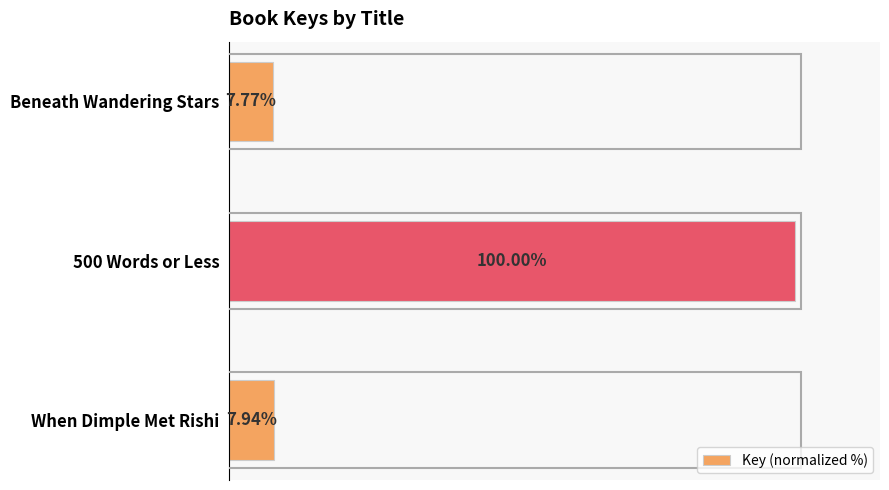

List the labels in order of value, smallest first.

Beneath Wandering Stars, When Dimple Met Rishi, 500 Words or Less